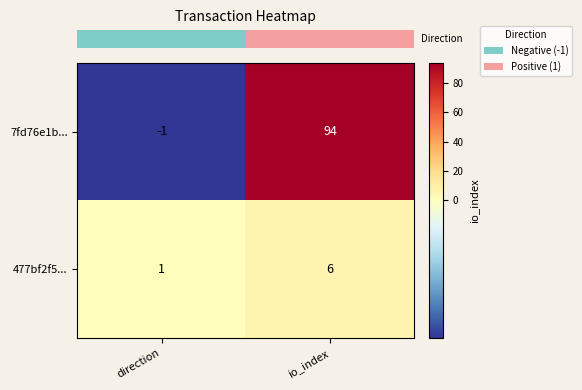

What is the difference between the highest and lowest values at direction?

2